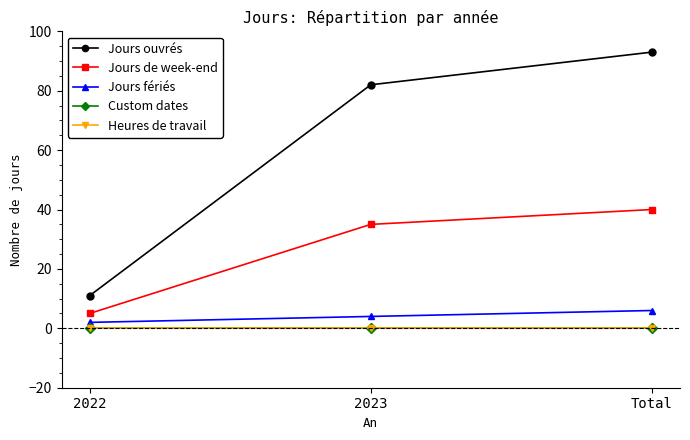

What position from the right is Total?

1